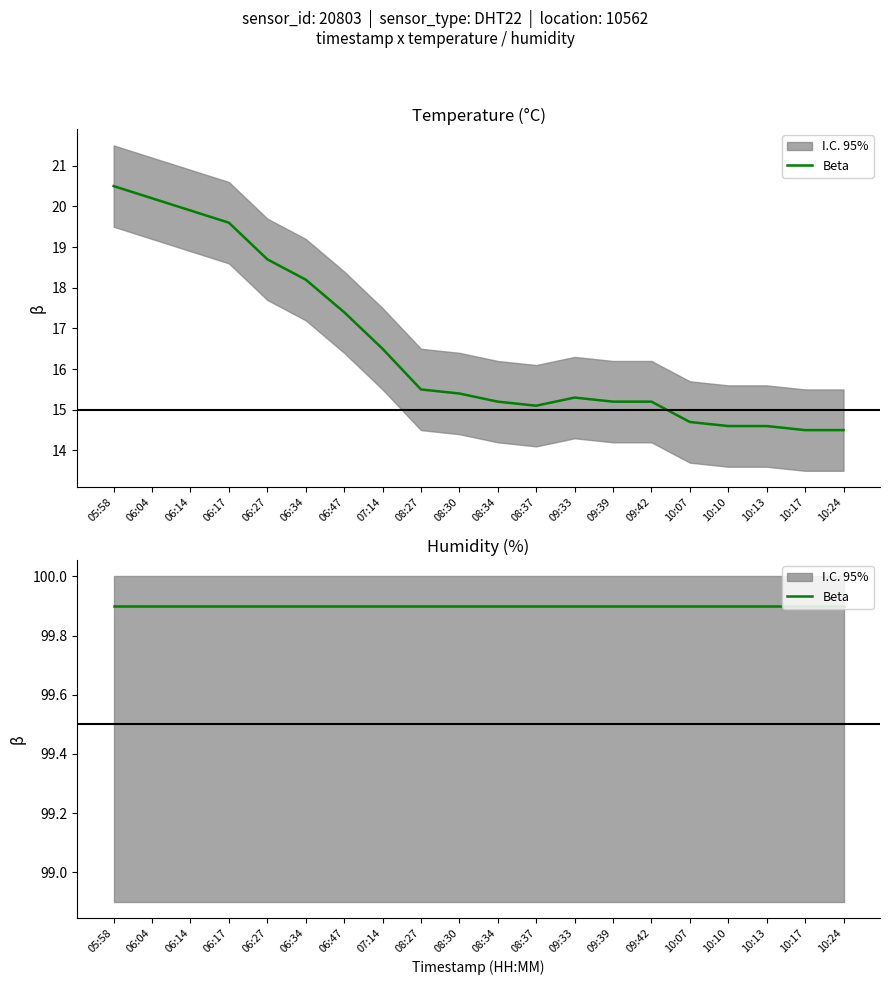

What is the difference between the values at 10:10 and 09:42?

0.6